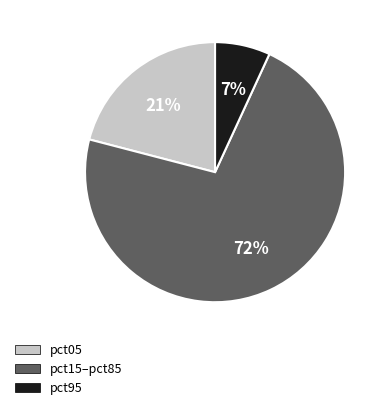

Is the sum of pct95 and pct15–pct85 greater than half?

Yes